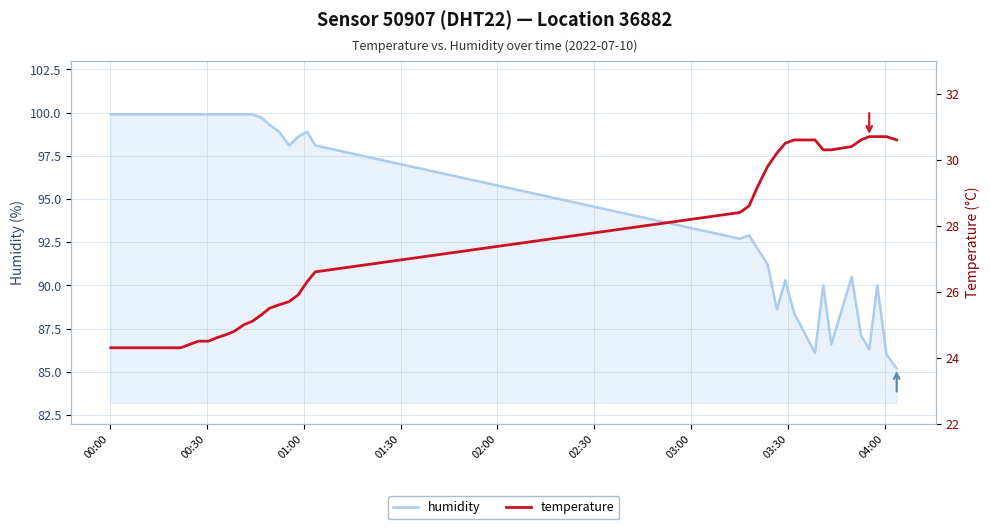

What is the smallest value displayed?

24.3